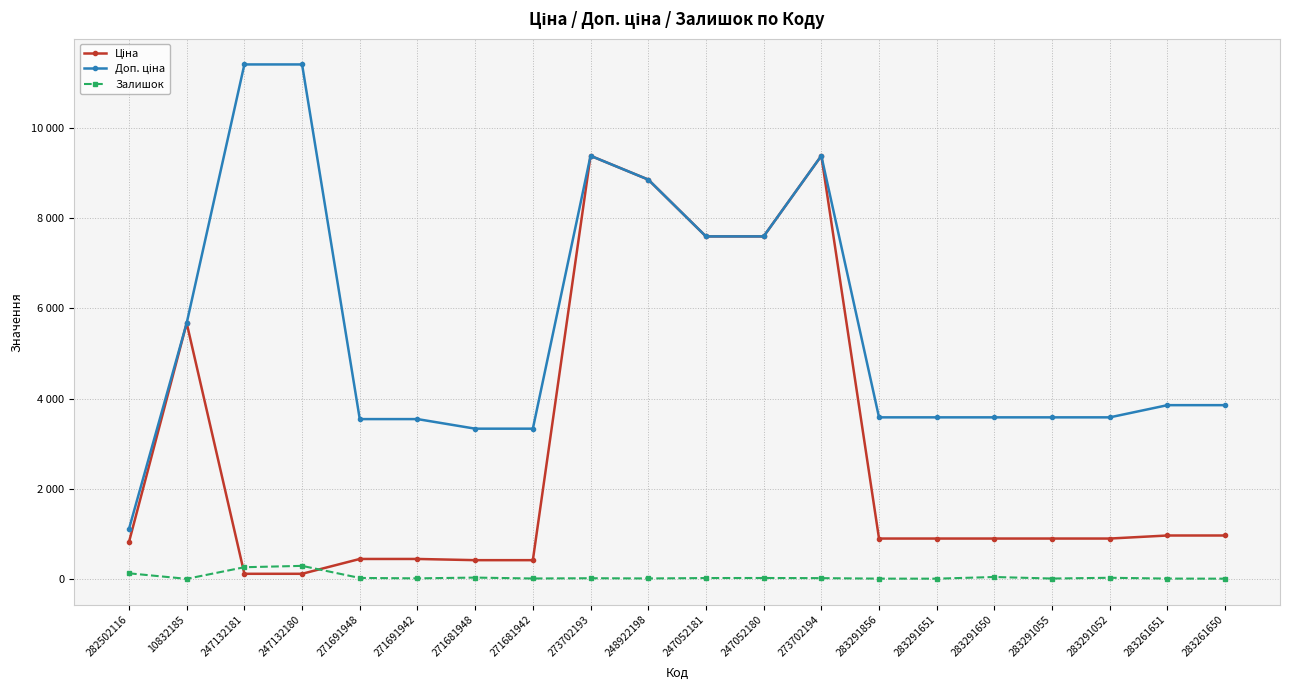

Which series changed the most between 10832185 and 247052181?

Ціна